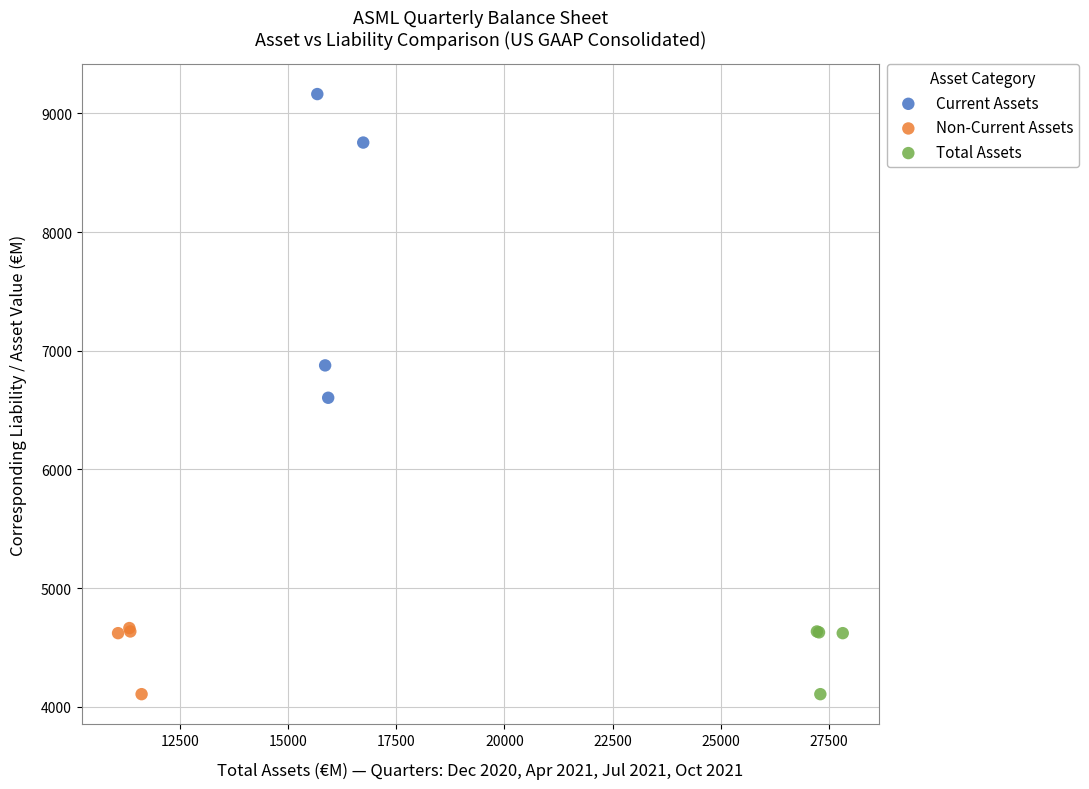

Which series reaches the maximum Y coordinate?

Current Assets